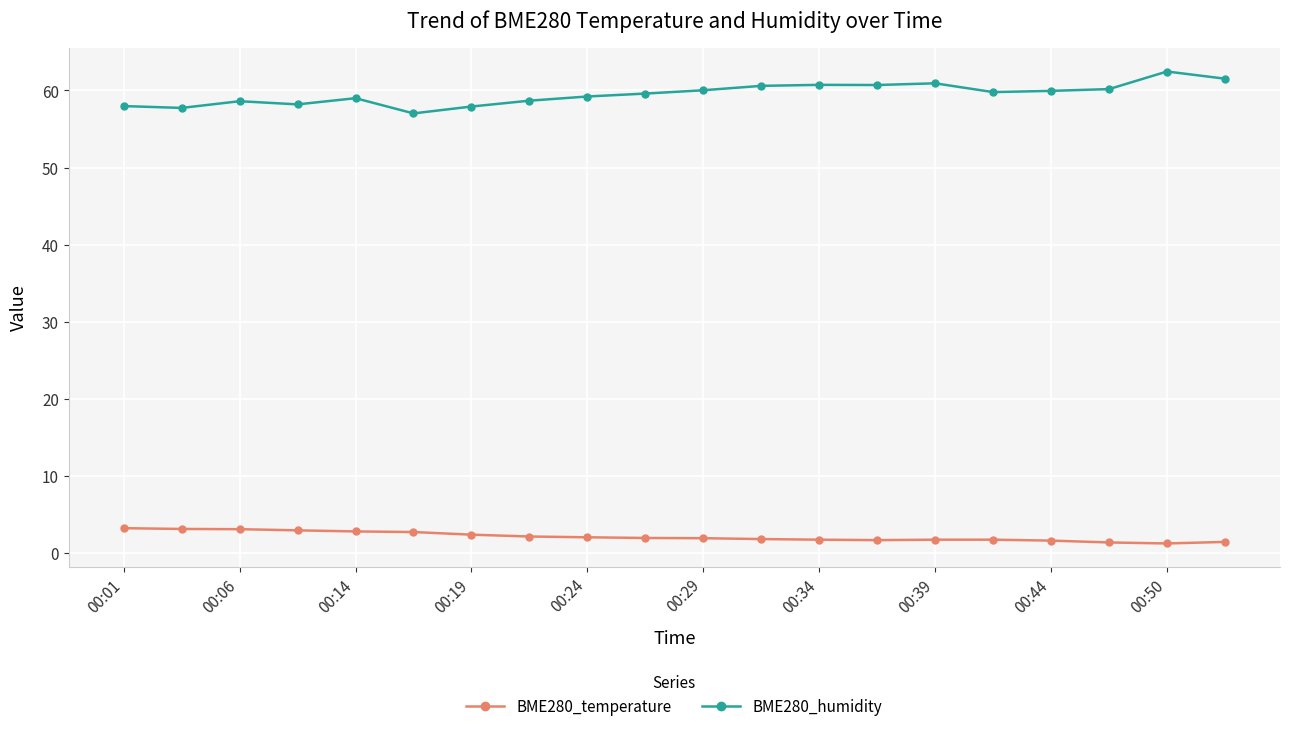

Count the number of data series in this chart.

2